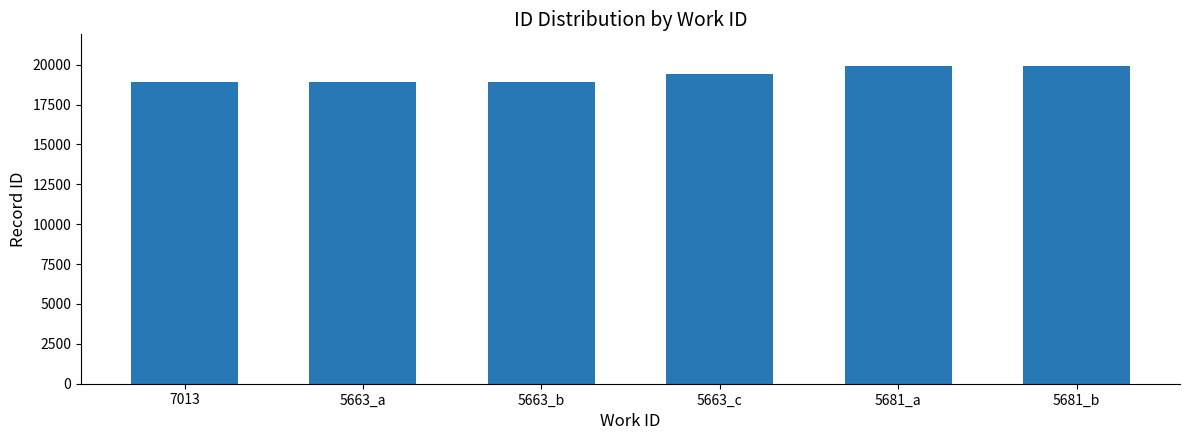

How many distinct data groups are displayed?

1